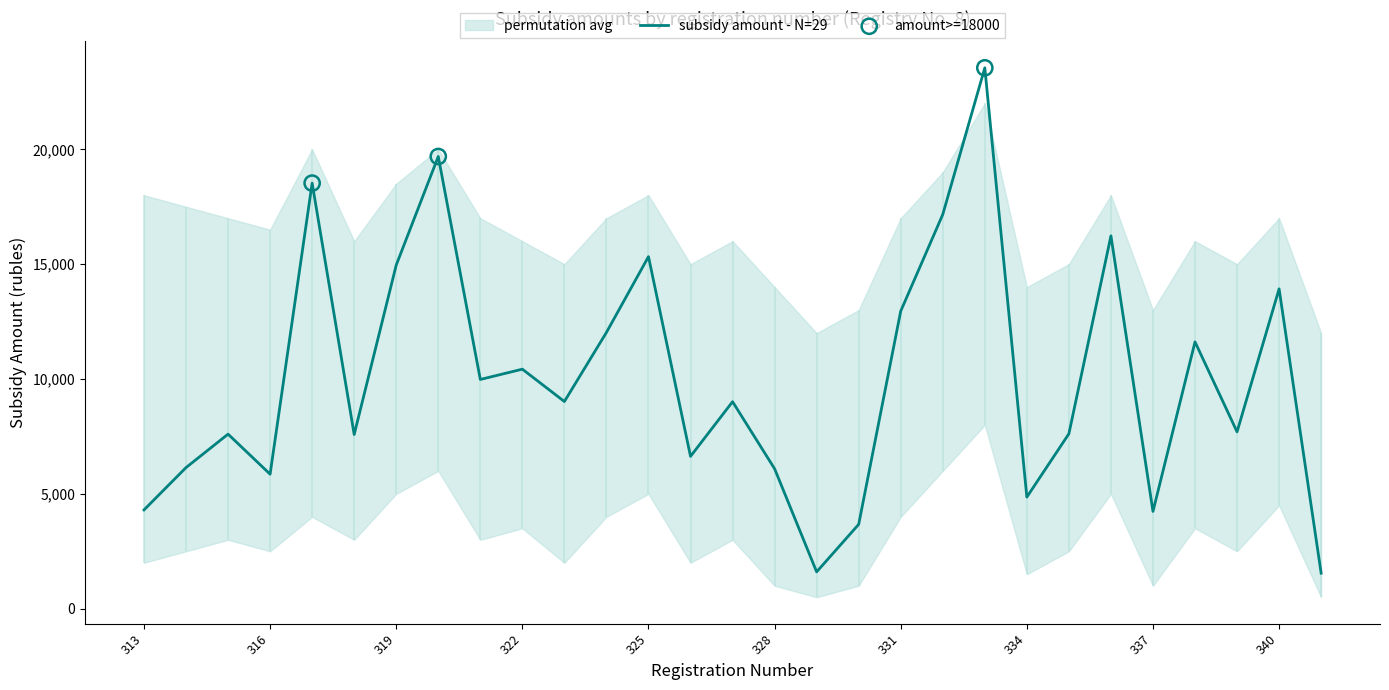

What is the maximum value for subsidy amount - N=29?

23548